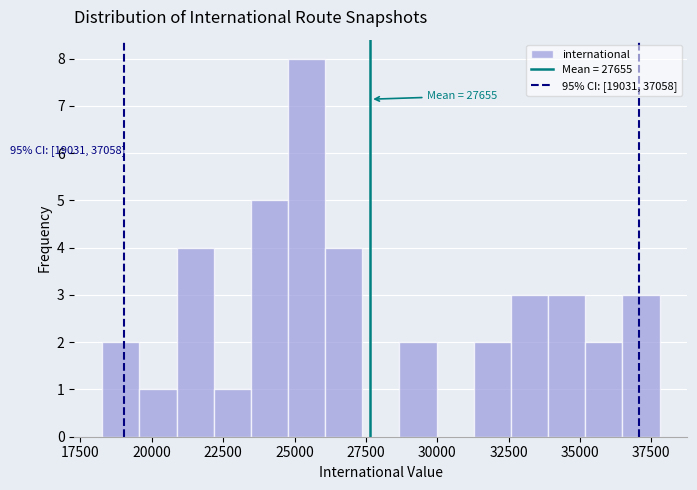

Around what value on the x-axis is the tallest bar? Give the approximate position of its centre, as read against the axis.

25500